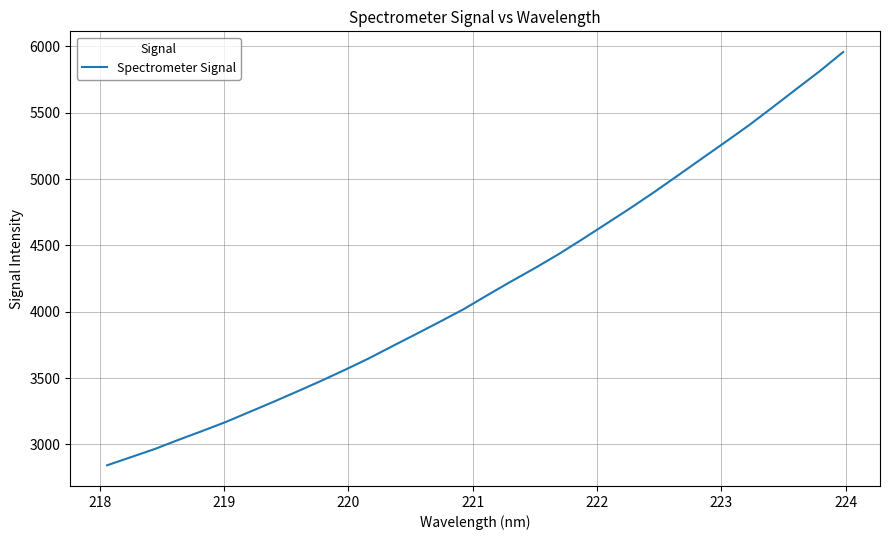

Reading left to right, transcribe all the data shown in this chart.

2842.7	2904.0	2965.1	3034.4	3101.1	3169.6	3245.5	3321.2	3399.3	3478.8	3561.5	3647.4	3740.2	3831.7	3924.4	4018.8	4124.6	4228.0	4328.5	4433.5	4546.1	4661.7	4777.7	4898.0	5023.2	5149.5	5275.2	5402.3	5537.9	5675.5	5812.1	5958.0